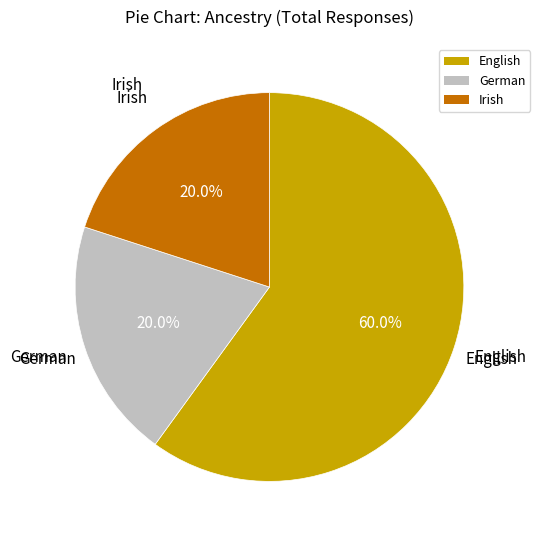

What percentage do Irish and English together represent?

80.0%